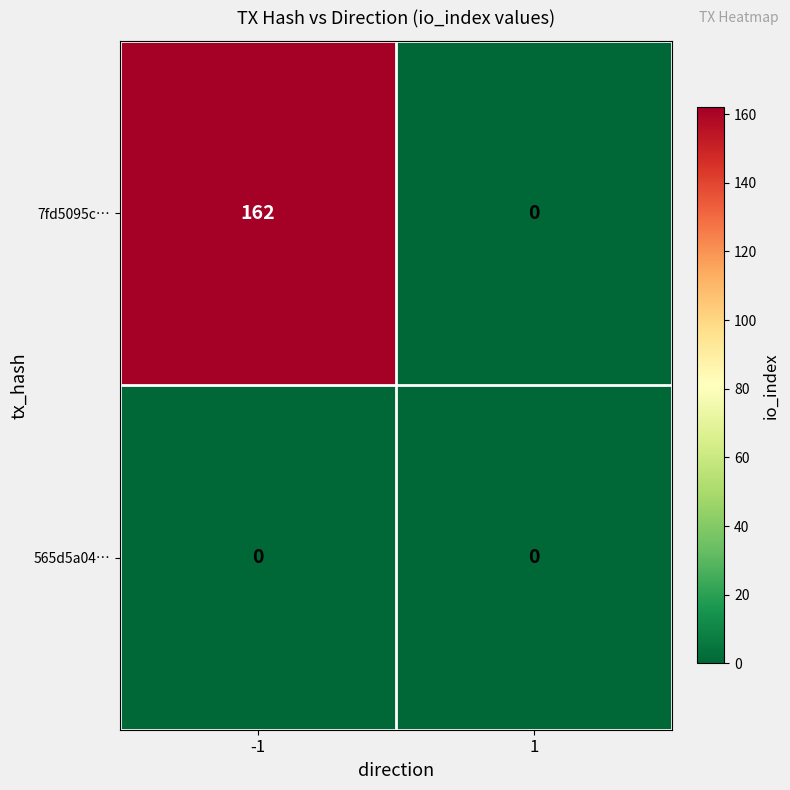

Reading right to left, extract all data points from this chart.

7fd5095c…: 0	162
565d5a04…: 0	0